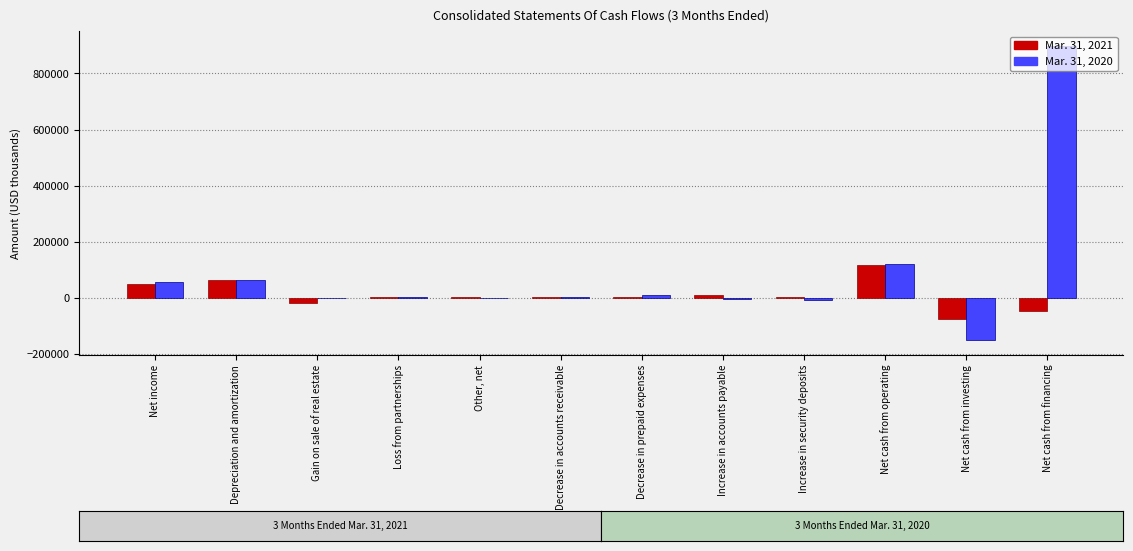

At which label does Mar. 31, 2020 reach its peak?

Net cash from financing